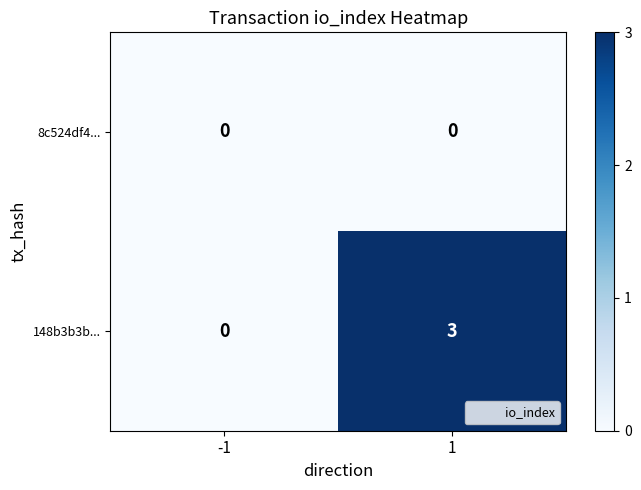

What is the difference between the maximum and minimum values in the 148b3b3b... series?

3